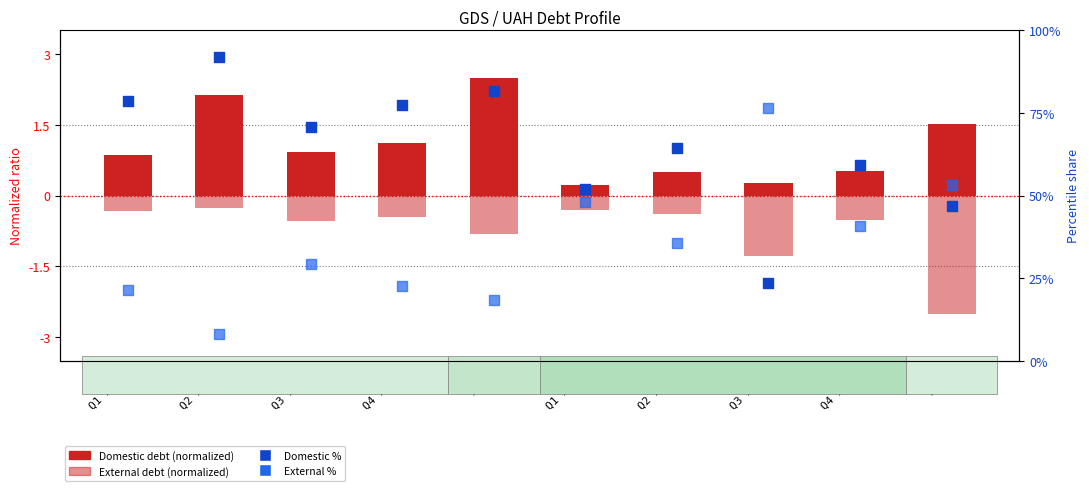

Which series has the largest total across all categories?

Domestic %